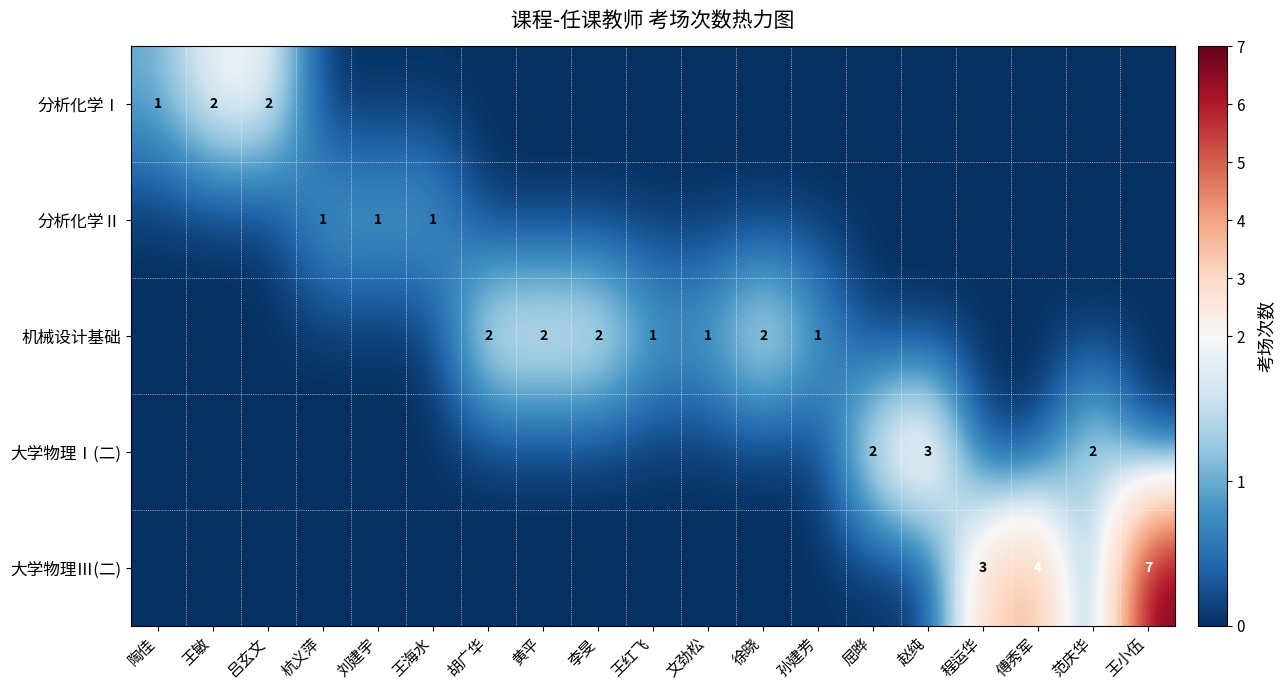

The 大学物理Ⅲ(二) series shows 0 at 文劲松. True or false?

True